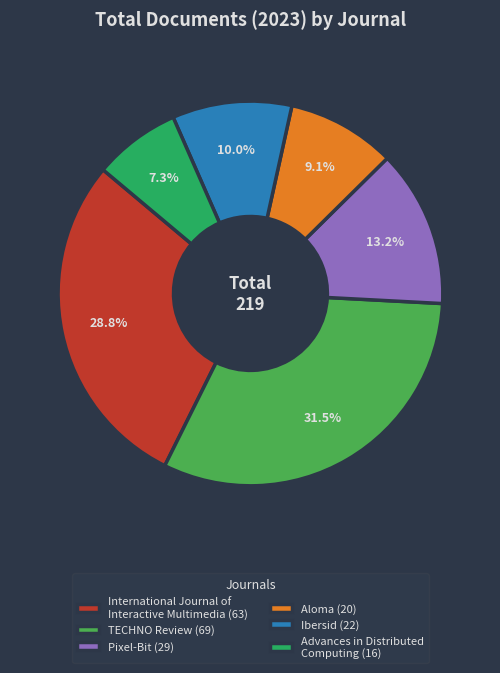

True or false: Aloma accounts for 9% of the total.

True